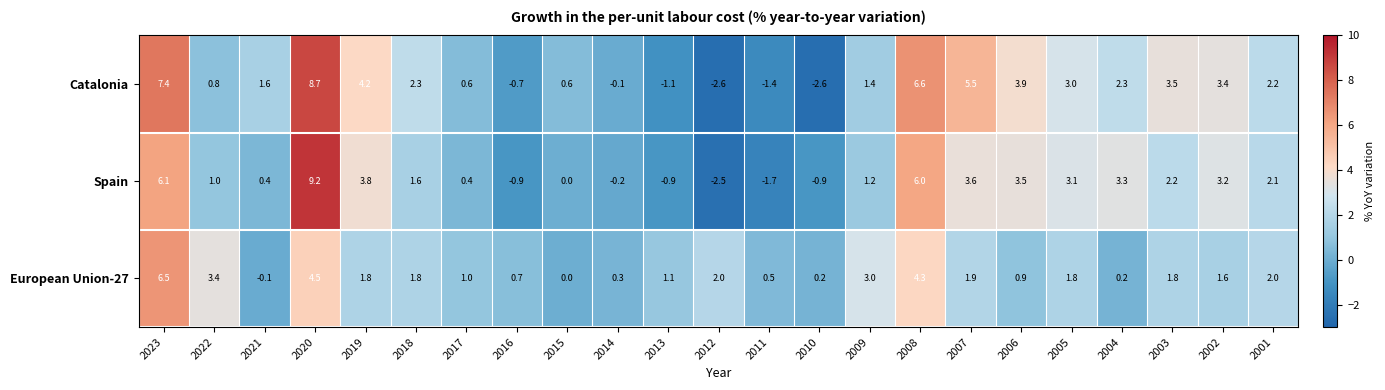

At which label does European Union-27 first exceed 1?

2023